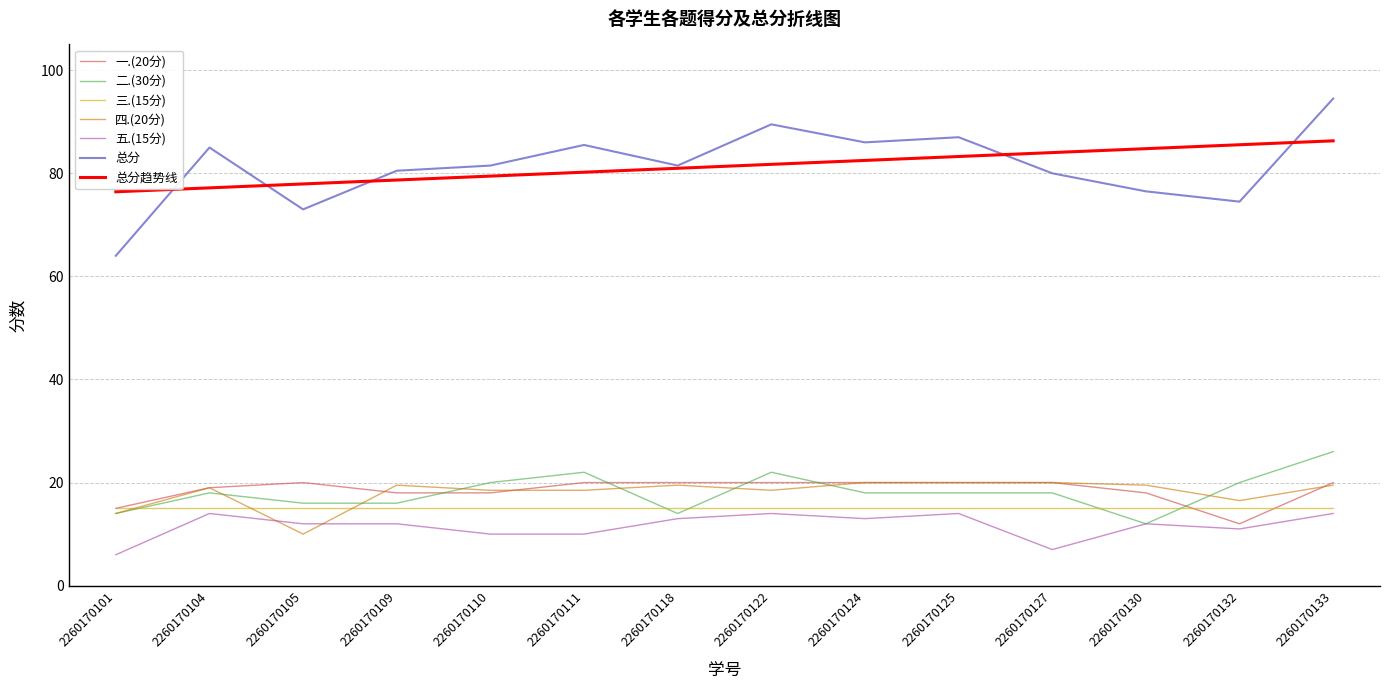

True or false: 总分 has more than 2 points higher than both neighbors.

True